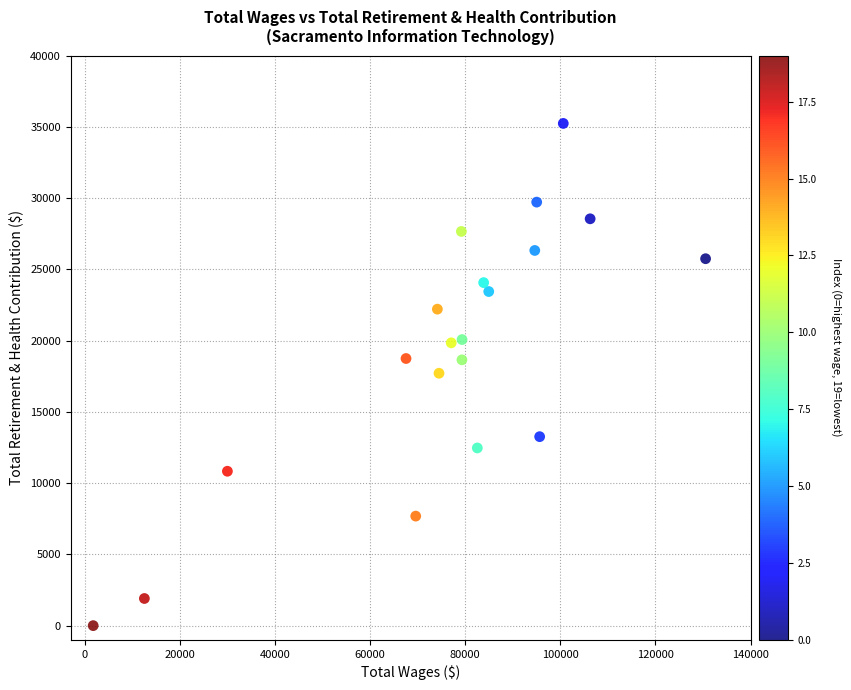

What is the range of X values (max minus min)?

128818